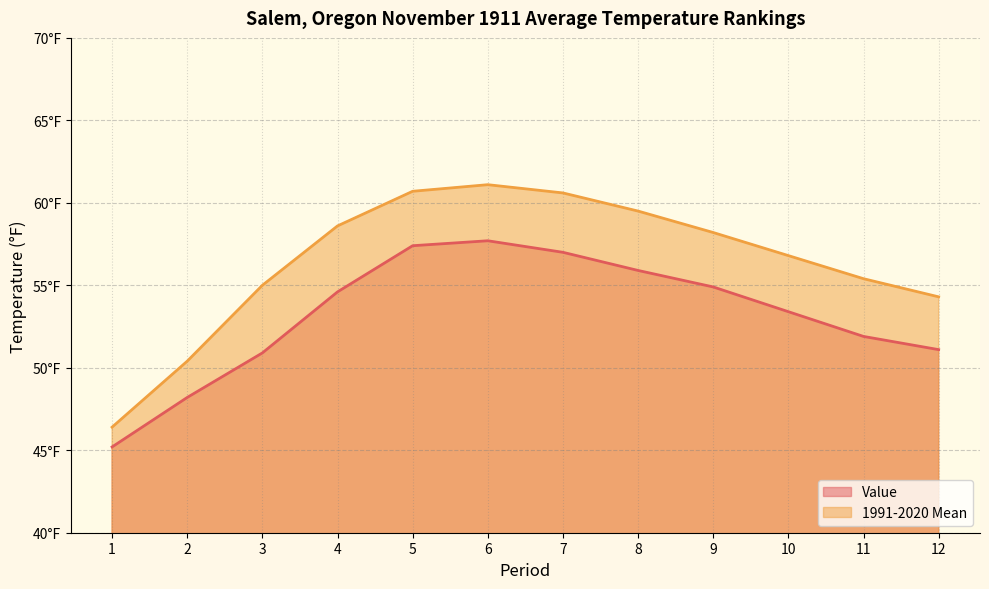

Count the number of categories in the chart.

12